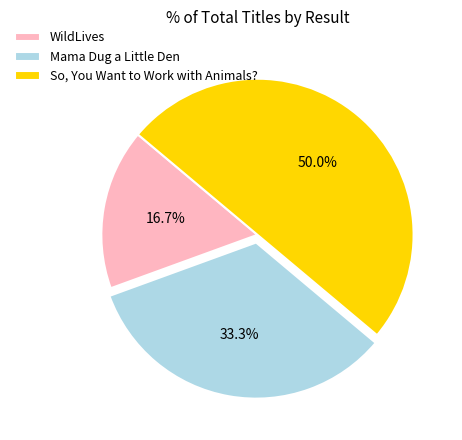

Rank the categories by value from lowest to highest.

WildLives, Mama Dug a Little Den, So, You Want to Work with Animals?